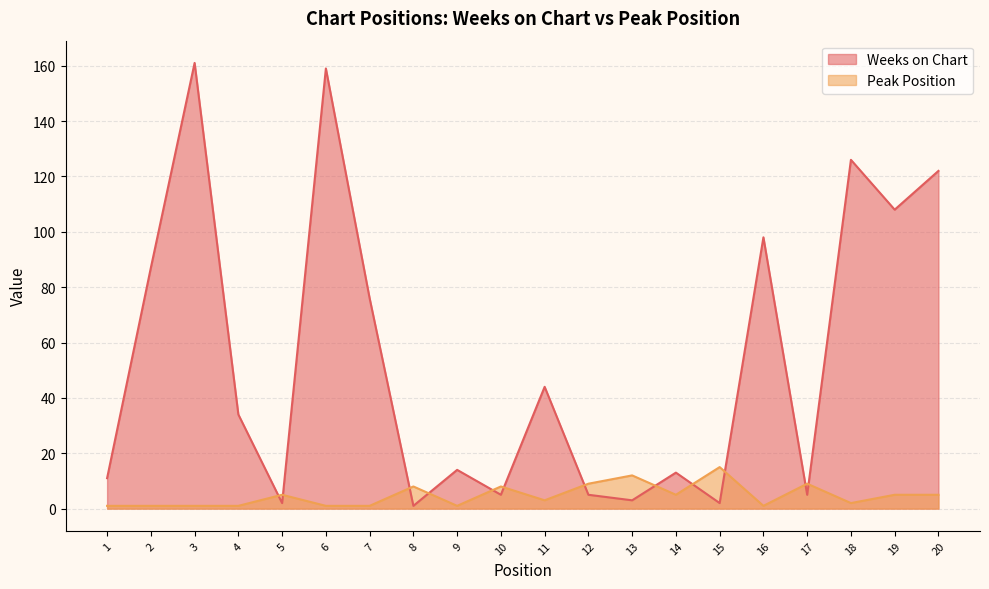

List the labels in order of Weeks on Chart value, largest first.

3, 6, 18, 20, 19, 16, 2, 7, 11, 4, 9, 14, 1, 10, 12, 17, 13, 5, 15, 8